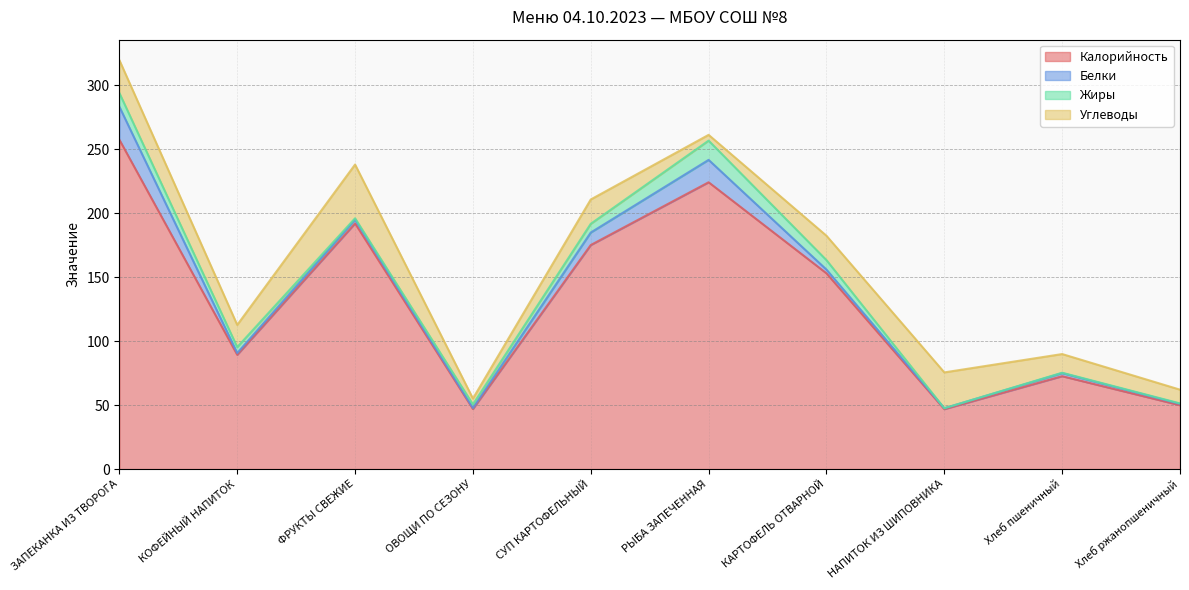

How many data points in Жиры are less than 4?

5